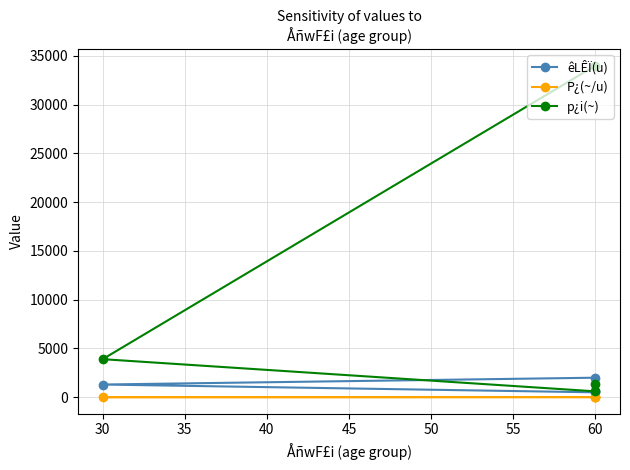

What is the value of the p¿i(~) point at the 3rd from the left?

600.0